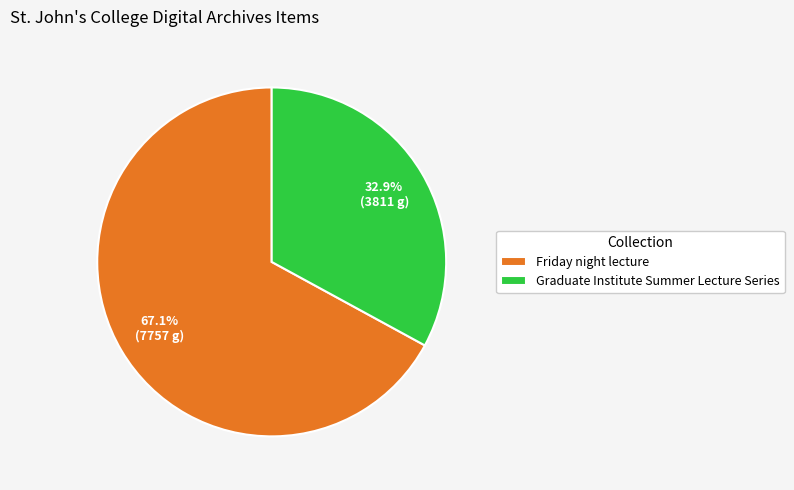

What is the total percentage of Friday night lecture and Graduate Institute Summer Lecture Series?

100.0%